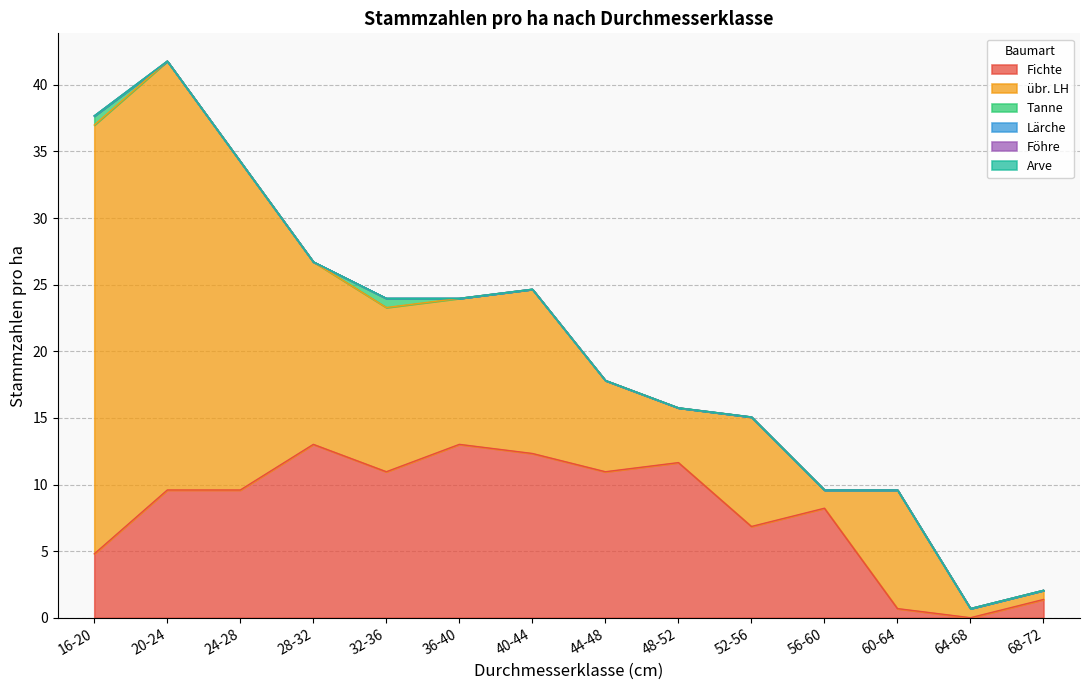

What is the highest value of the Tanne series?

0.7